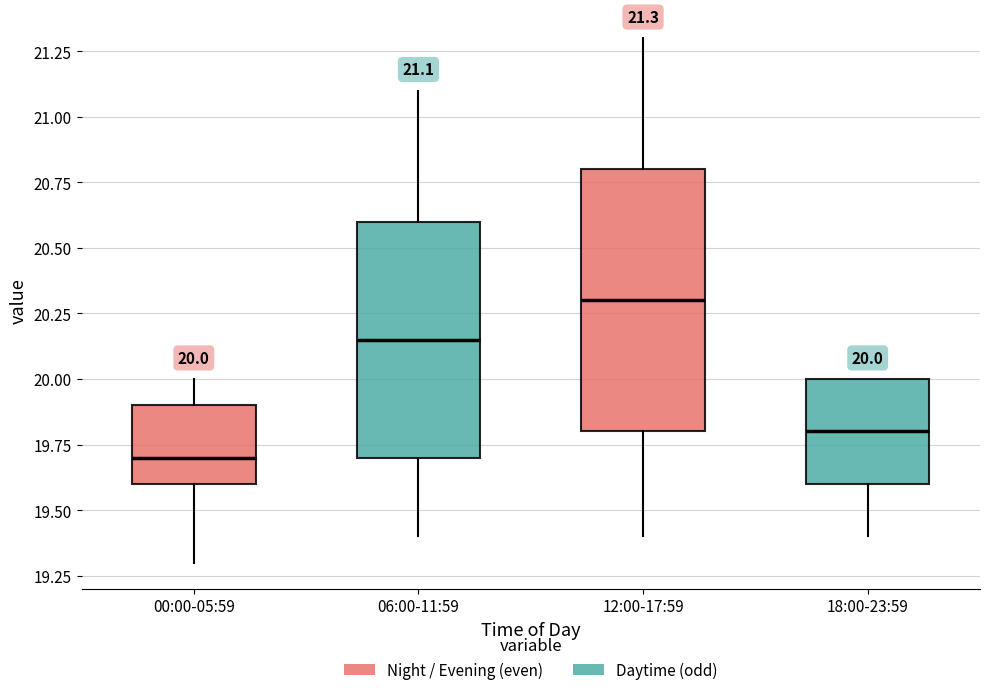

Which box's median line is the highest?

12:00-17:59